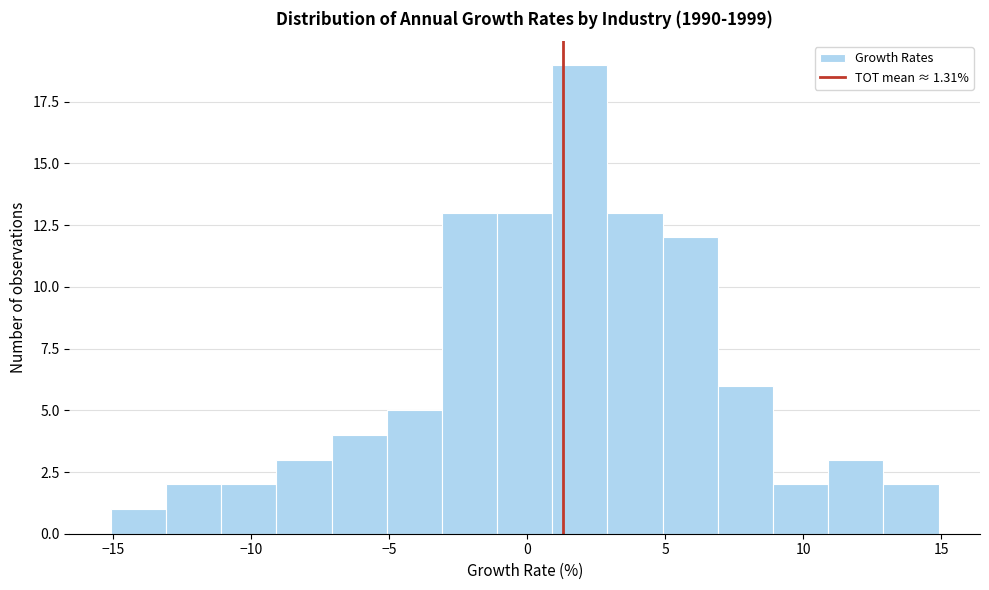

Which range on the x-axis has the tallest bar?

1 to 3